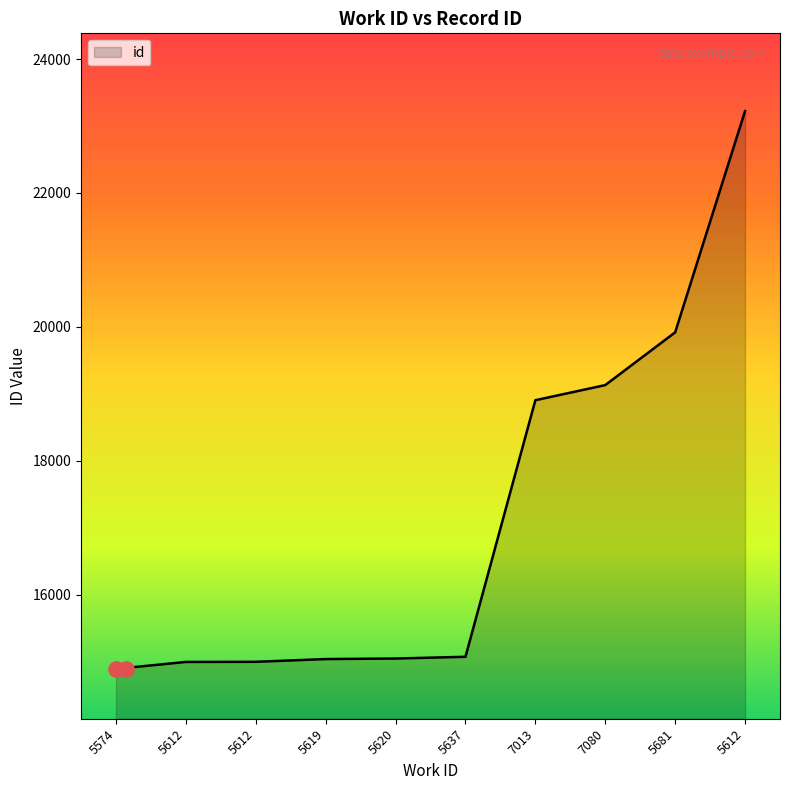

Between 7080 and 5612, which is larger?

7080